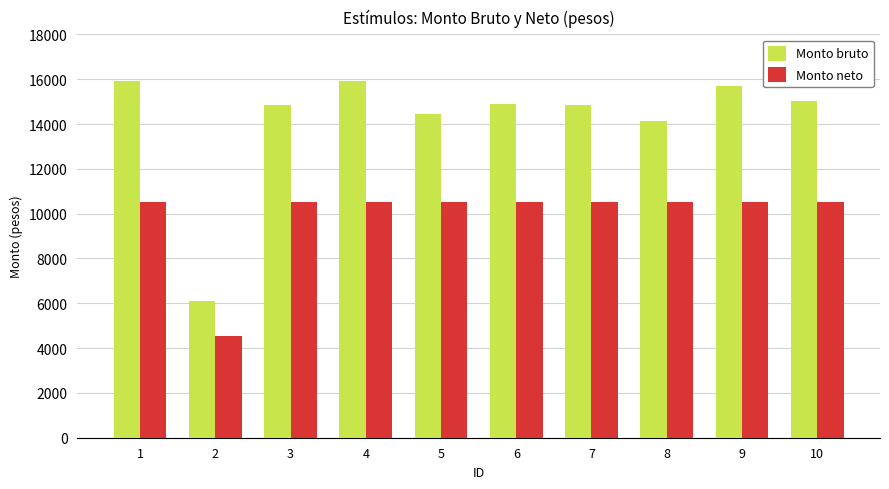

Is it true that Monto bruto equals 6088.8 at 2?

True